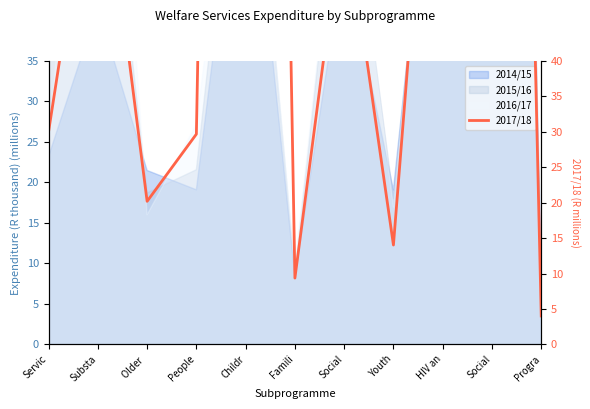

Which label corresponds to the largest value in the chart?

Childr